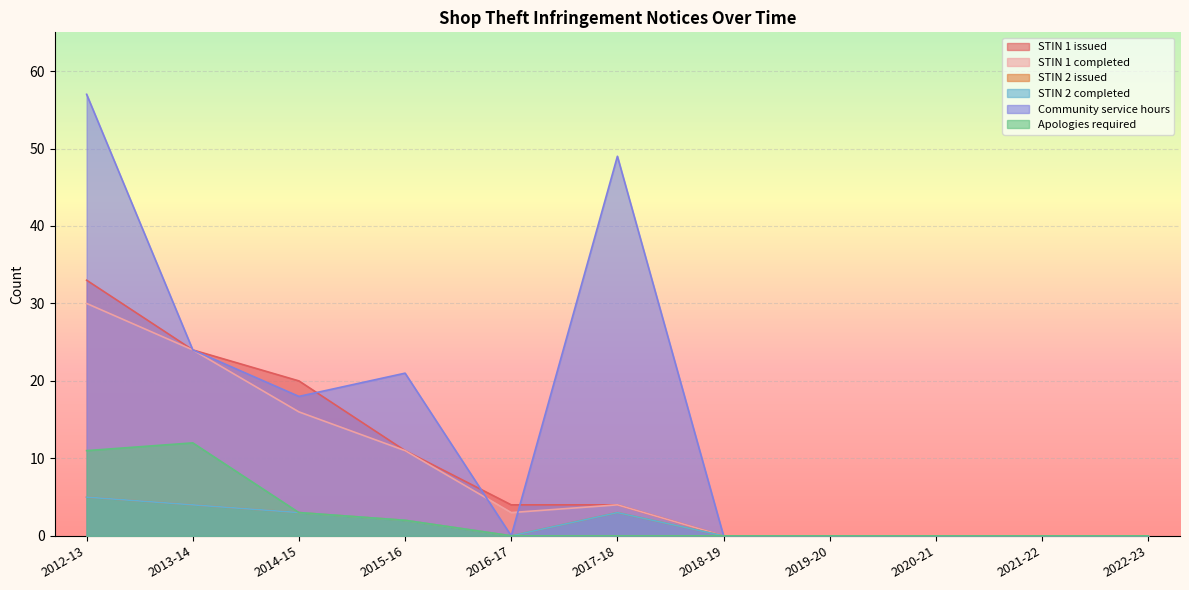

Which series changed the most between 2013-14 and 2022-23?

STIN 1 issued